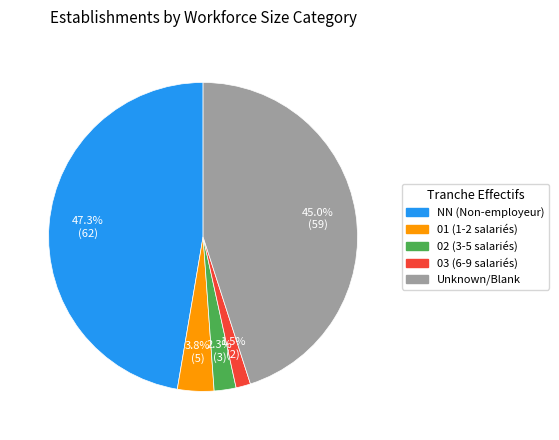

To the nearest percent, what is the average slice percentage?

20%